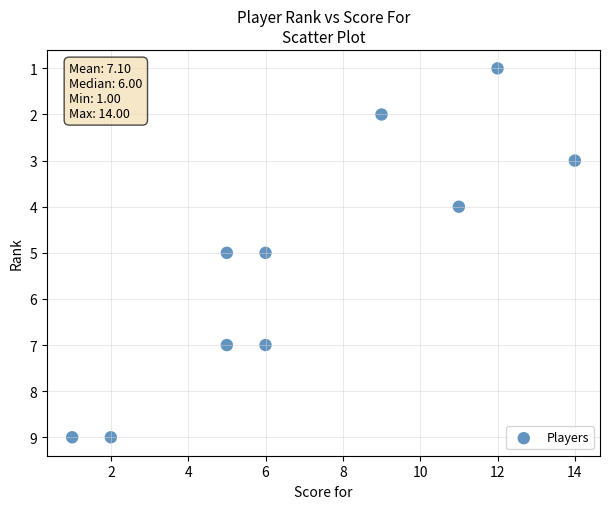

What is the average X value?

7